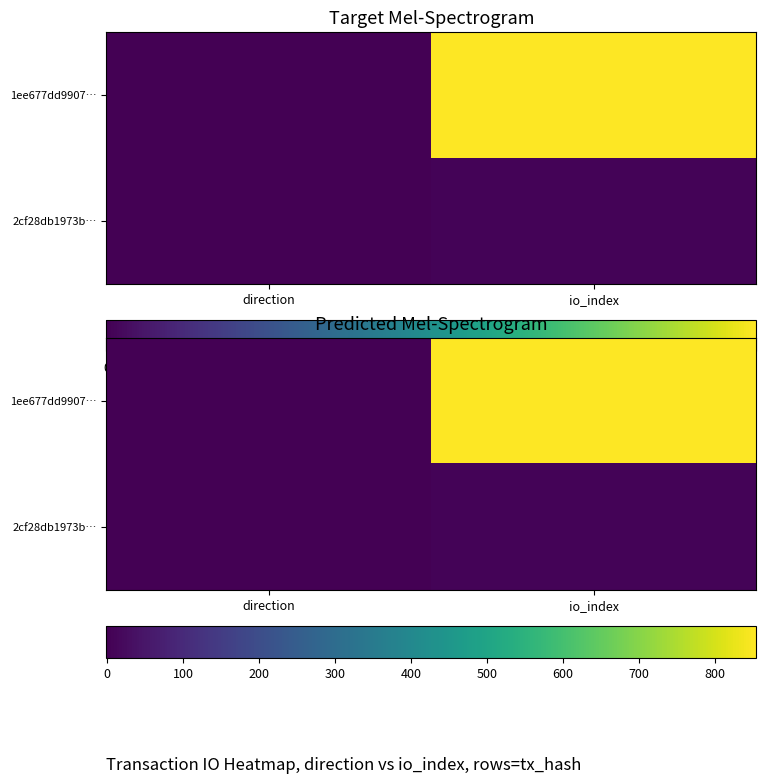

At direction, list the series in order from smallest to largest.

1ee677dd9907…, 2cf28db1973b…